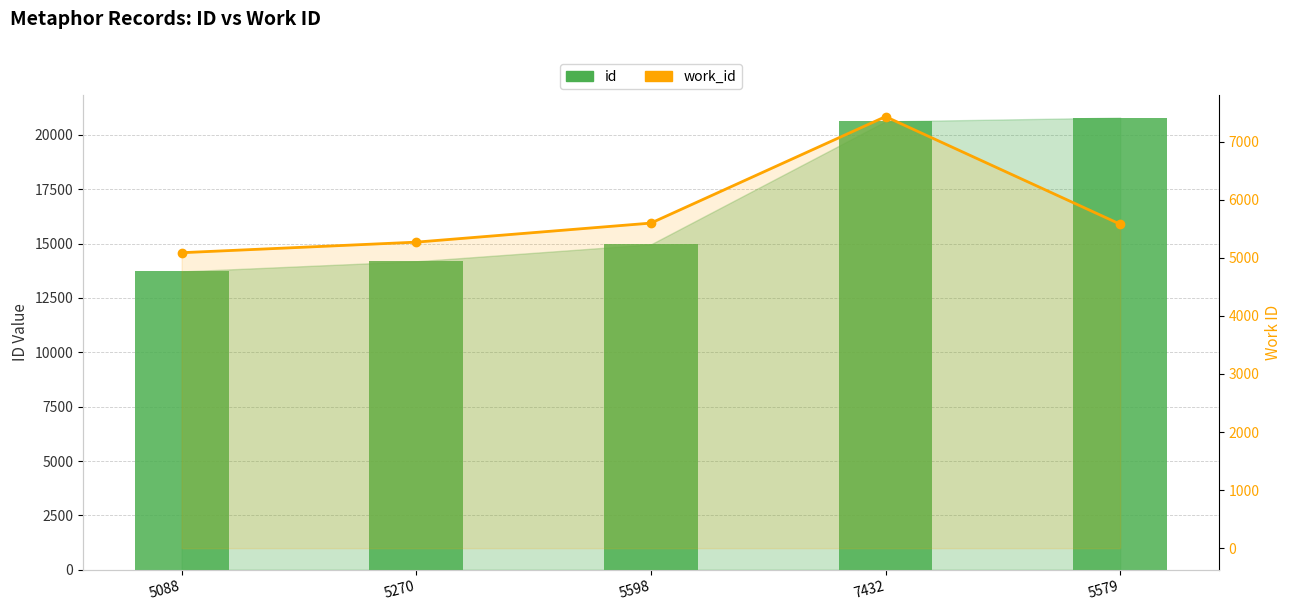

How many groups of bars are there?

5